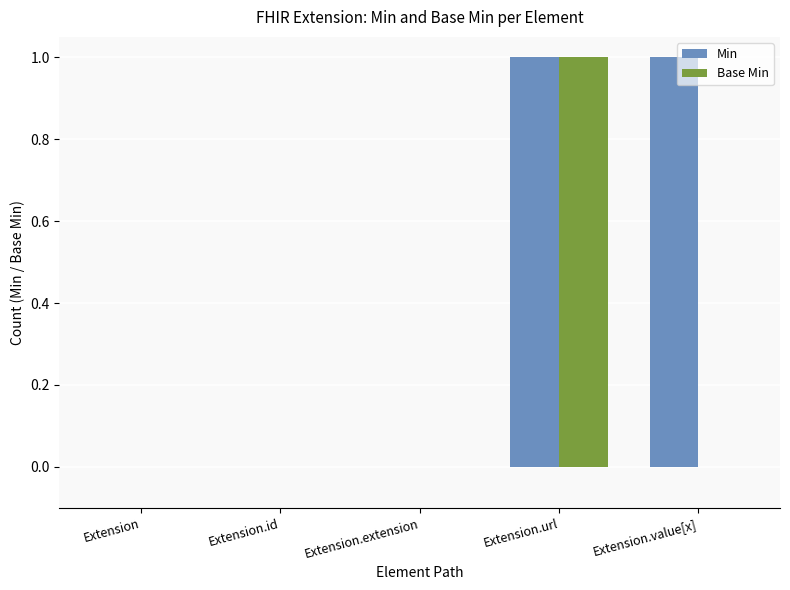

True or false: Min has a value of 1 at Extension.id.

False